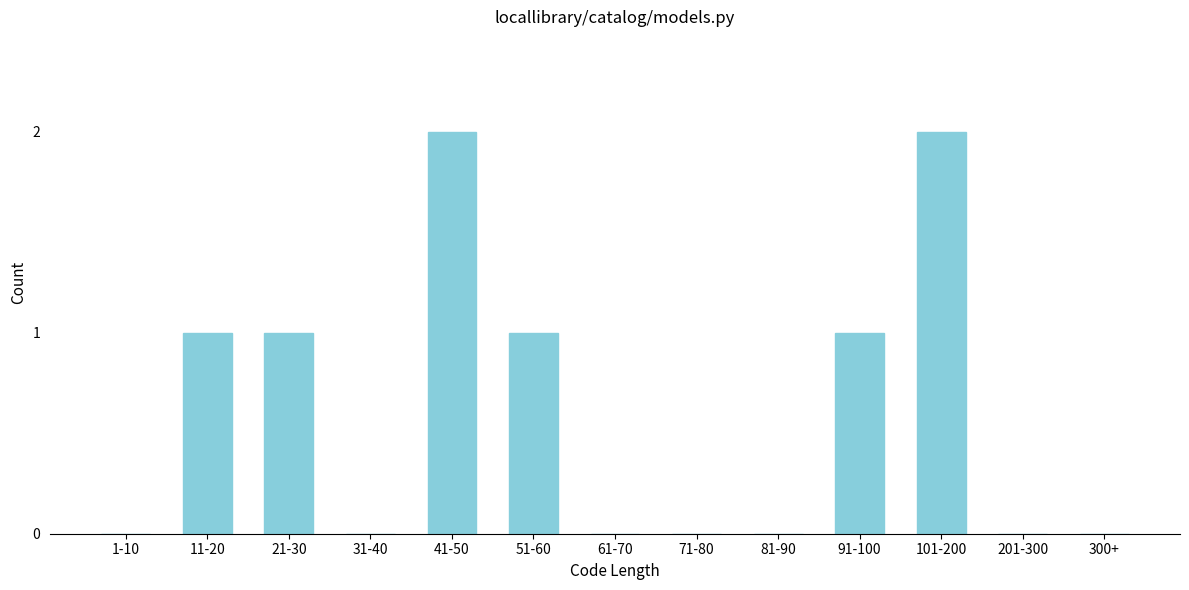

Reading right to left, transcribe all the data shown in this chart.

300+=0	201-300=0	101-200=2	91-100=1	81-90=0	71-80=0	61-70=0	51-60=1	41-50=2	31-40=0	21-30=1	11-20=1	1-10=0